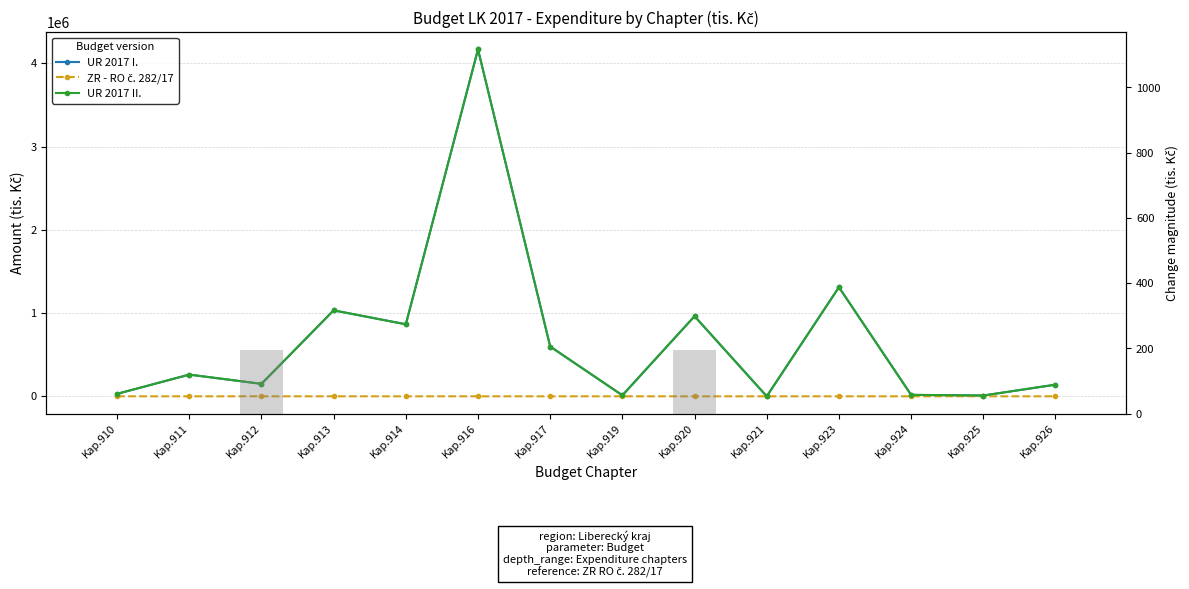

At which category does the chart reach its minimum across all series?

Kap.920